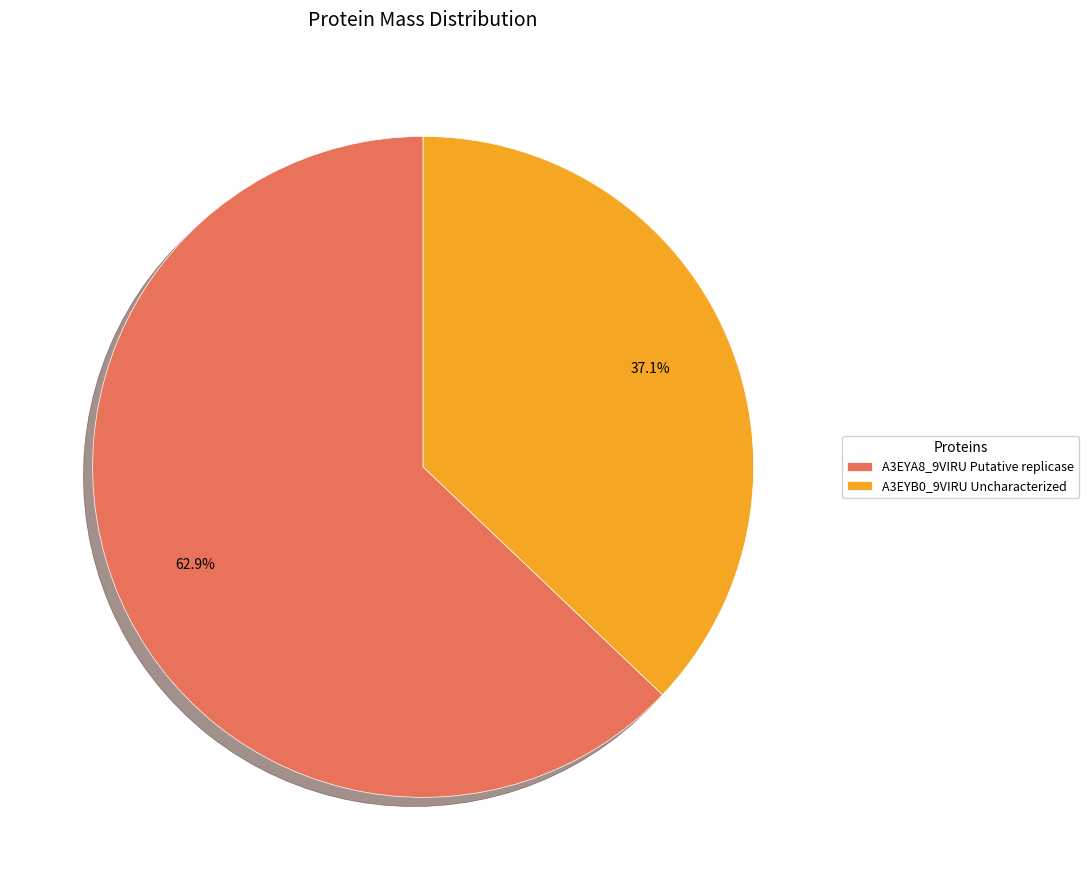

Which slice is the smallest?

A3EYB0_9VIRU Uncharacterized